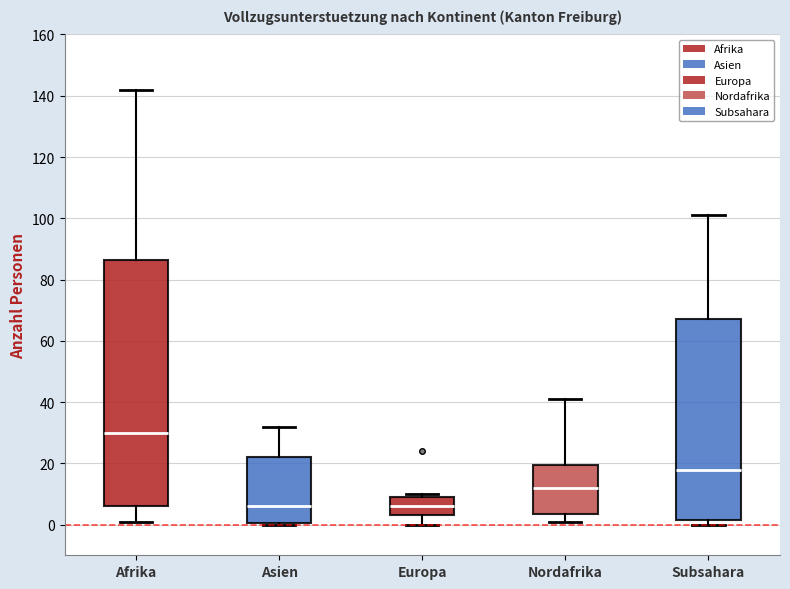

Reading left to right, transcribe this box plot: for each box, give where its median line is, the range the box spans, and where its two whiskers end, as read against the y-axis. The values are not printed on the chart, so give them approximately, as read against the axis.

Afrika: median 30, box 6 to 86, whiskers 2 to 142
Asien: median 6, box 0 to 22, whiskers 0 to 32
Europa: median 6, box 4 to 10, whiskers 0 to 10 (just above the box's upper edge)
Nordafrika: median 12, box 4 to 20, whiskers 2 to 42
Subsahara: median 18, box 2 to 68, whiskers 0 to 102